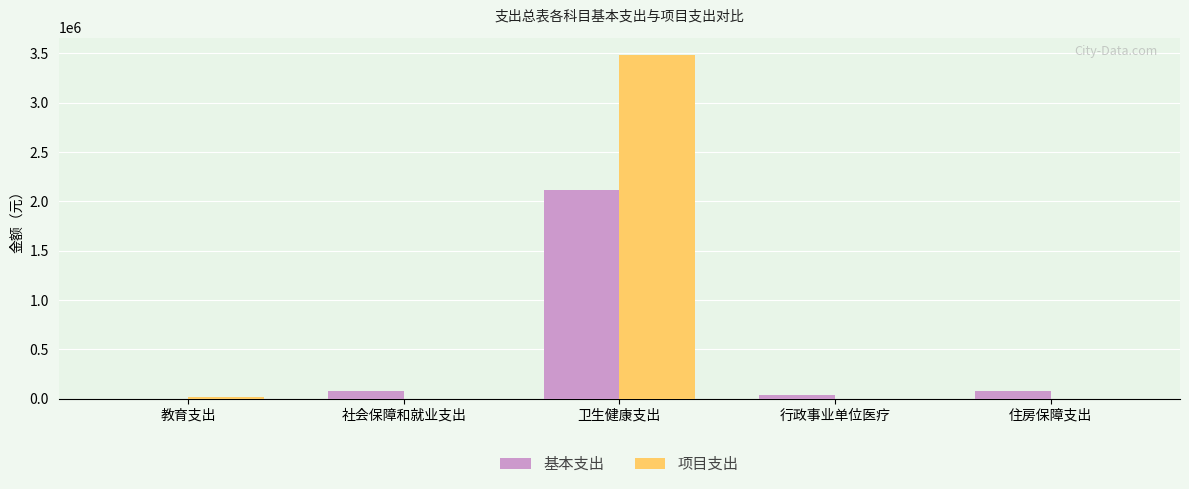

Which series has the largest total across all categories?

项目支出